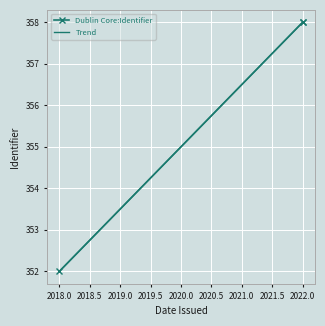

What is the difference between the maximum and minimum values in the Trend series?

6.0